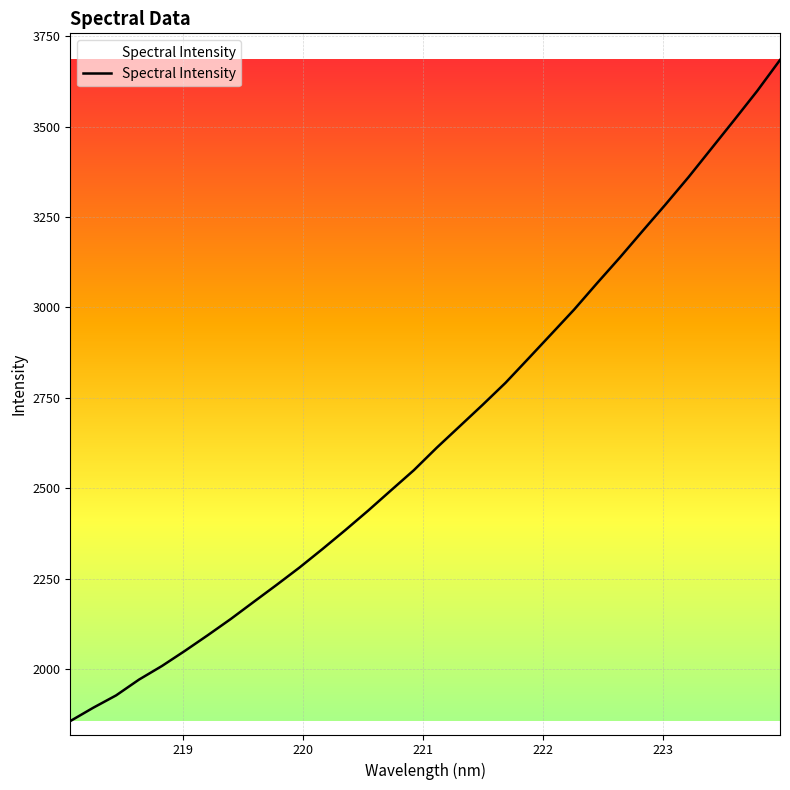

What is the difference between the maximum and minimum values?

1827.7